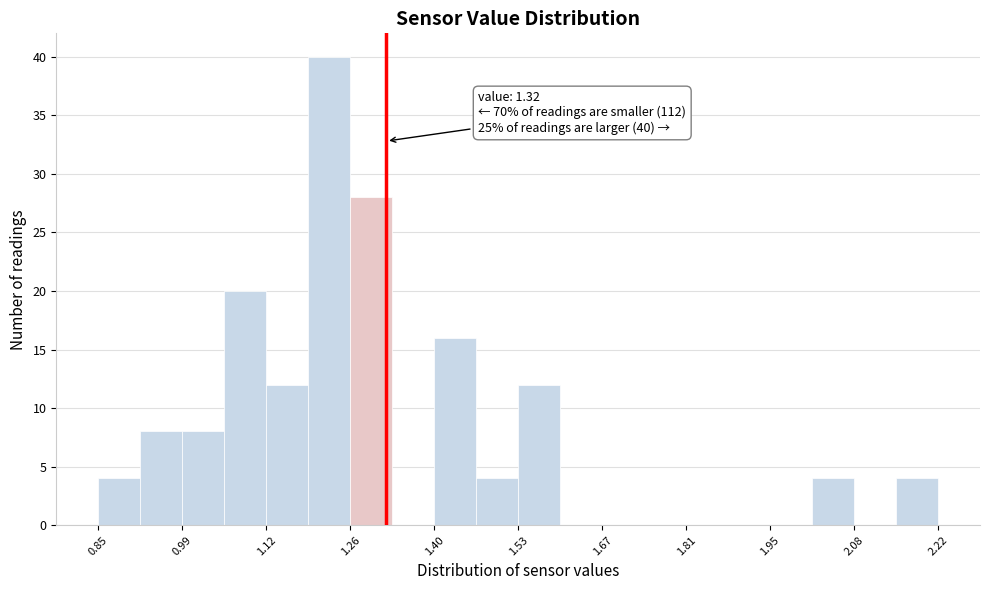

Around what value on the x-axis is the tallest bar? Give the approximate position of its centre, as read against the axis.

1.22